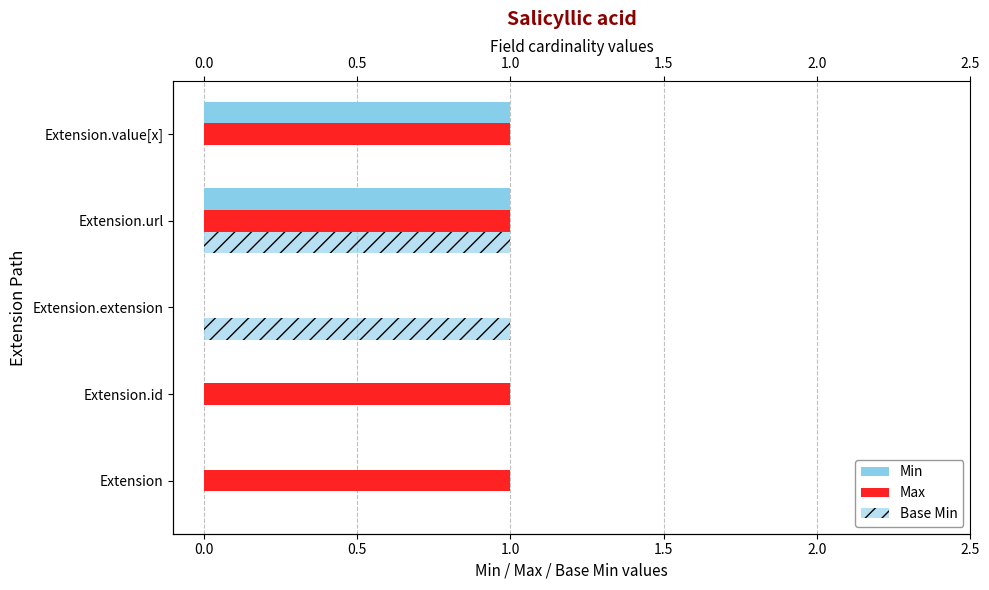

What is the value of the Max bar at the 2nd from the left?

1